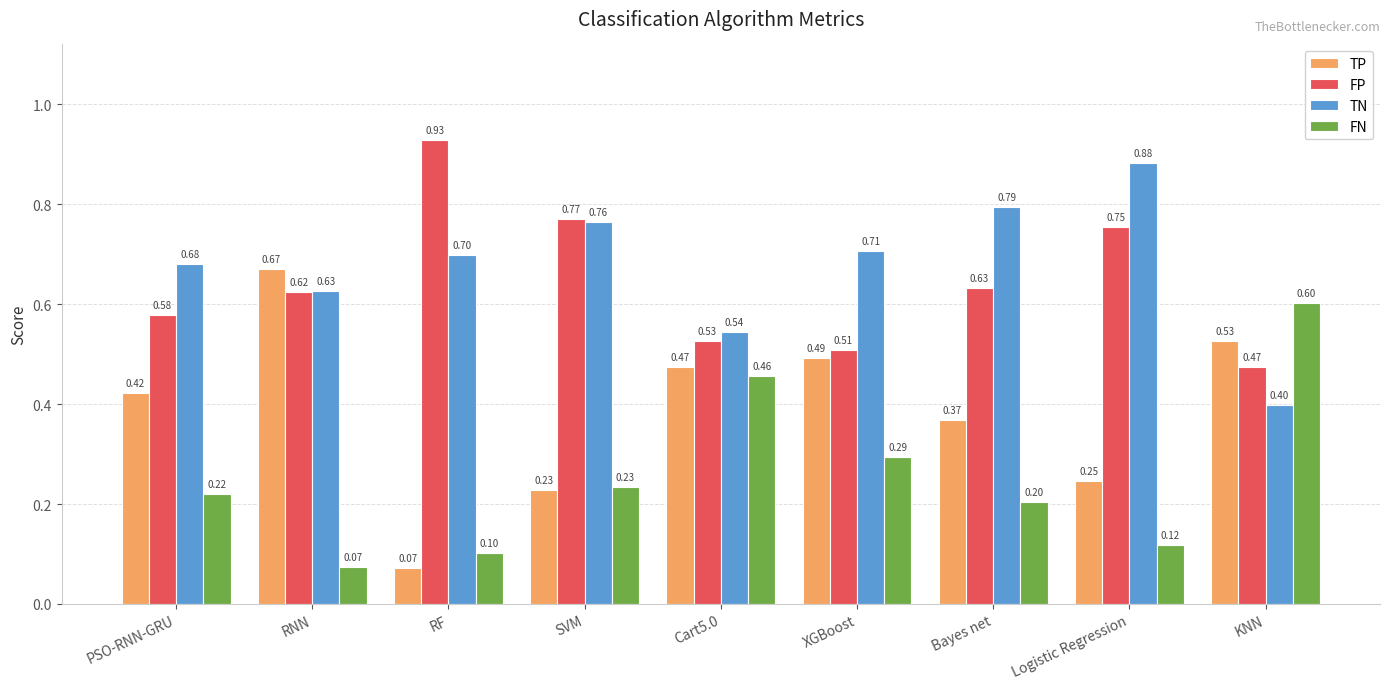

What is the spread (max minus min) of values at XGBoost?

0.4